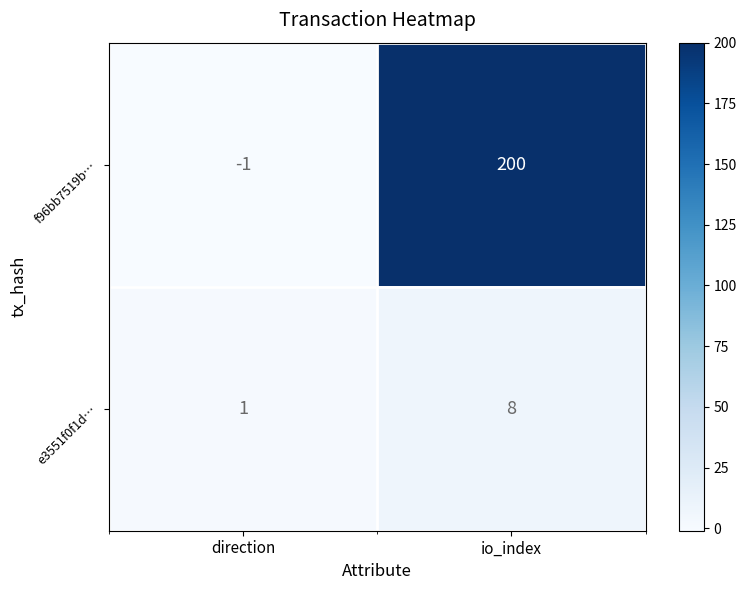

Which series has the largest range (max minus min)?

f96bb7519b…